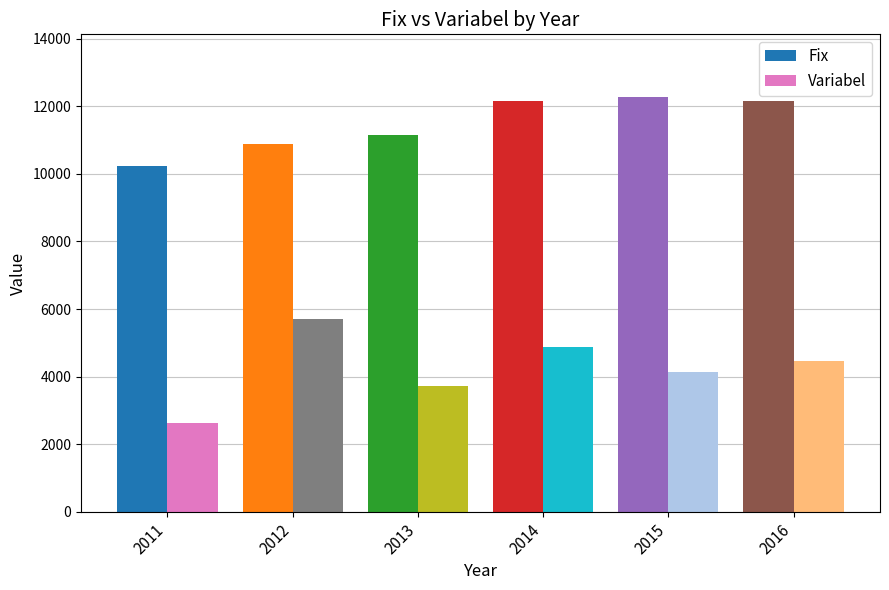

What is the maximum value shown in the chart?

12289